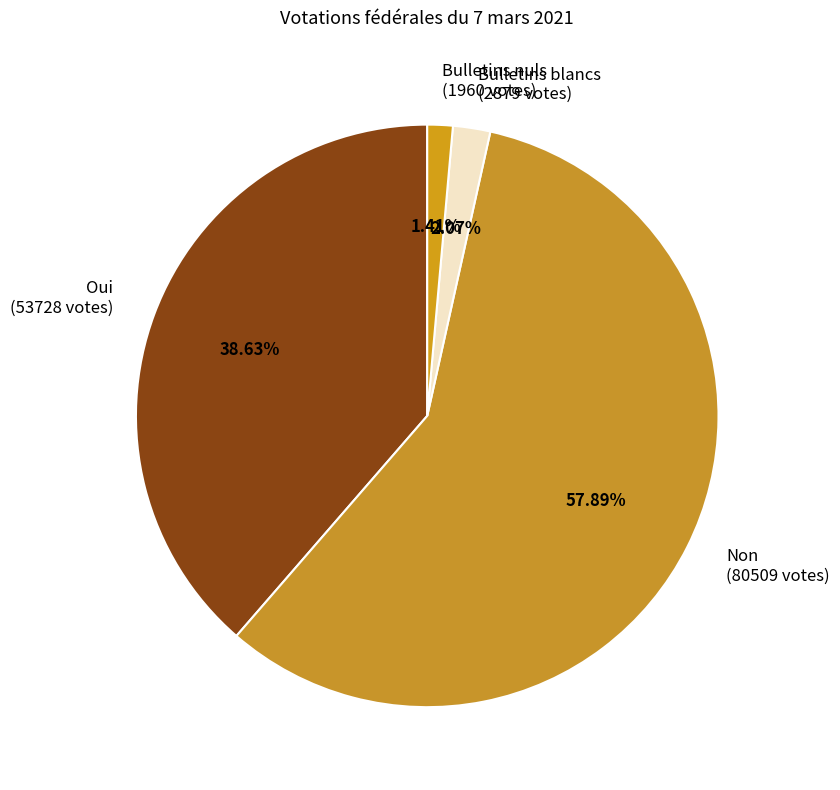

How many segments does this pie chart have?

4